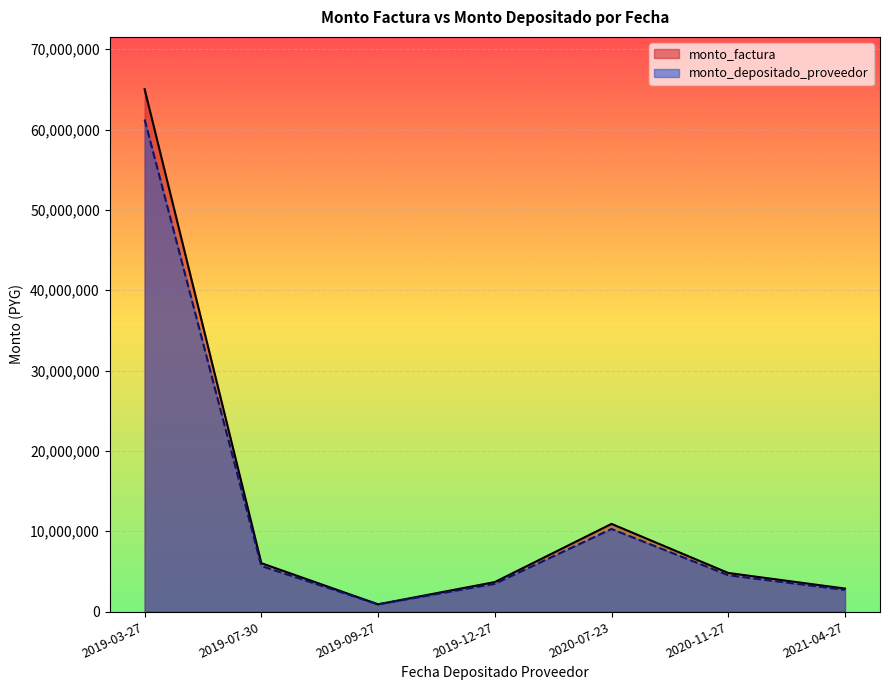

What is the difference between the second highest and minimum values in the monto_factura series?

10011900